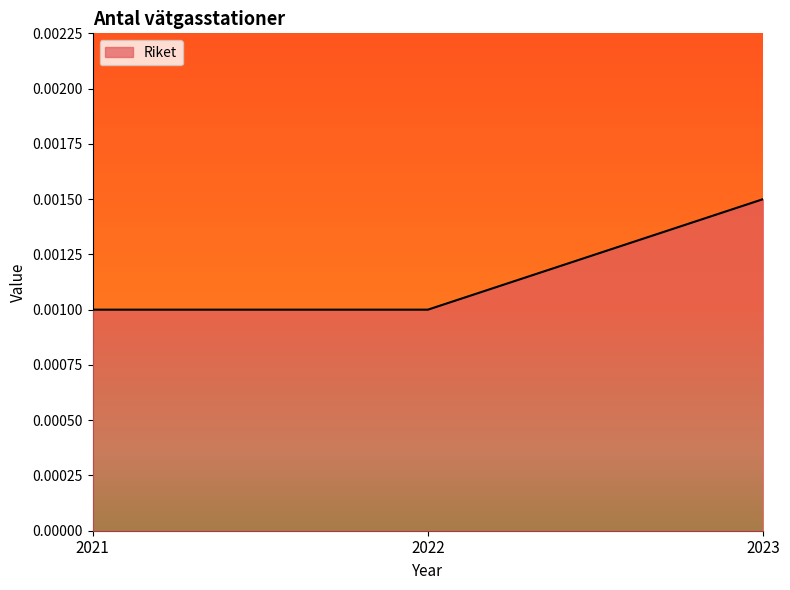

Which has a higher value, 2021 or 2023?

2023